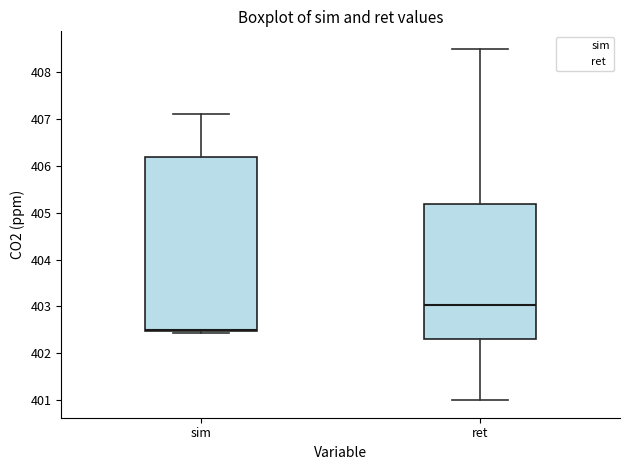

Which box has the highest median line?

ret